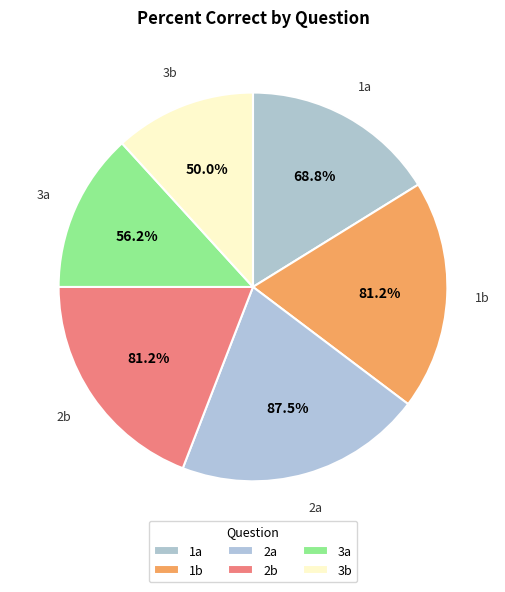

To the nearest percent, what percentage of the pie is 1a?

16%